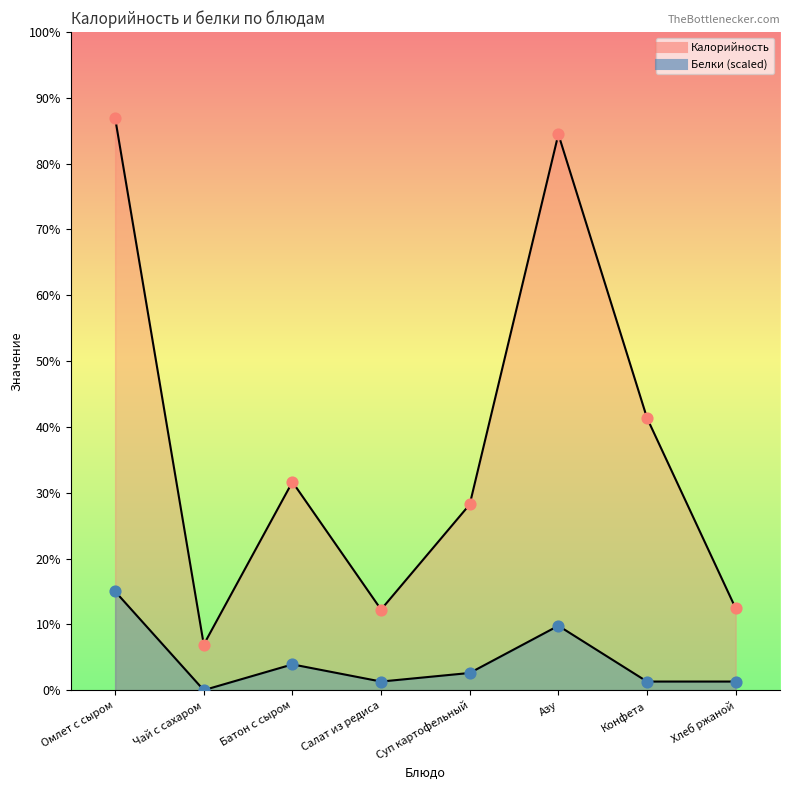

Which series reaches the minimum Y coordinate?

Белки